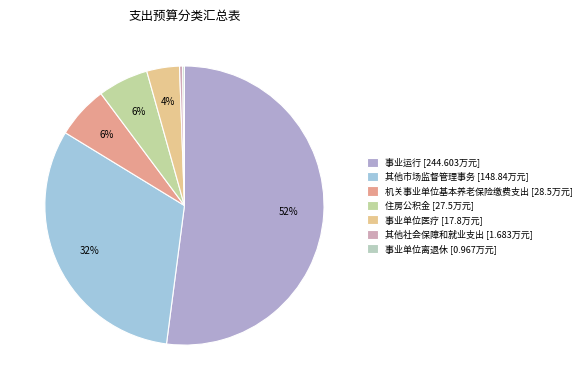

Is 事业运行 the majority of the pie?

Yes